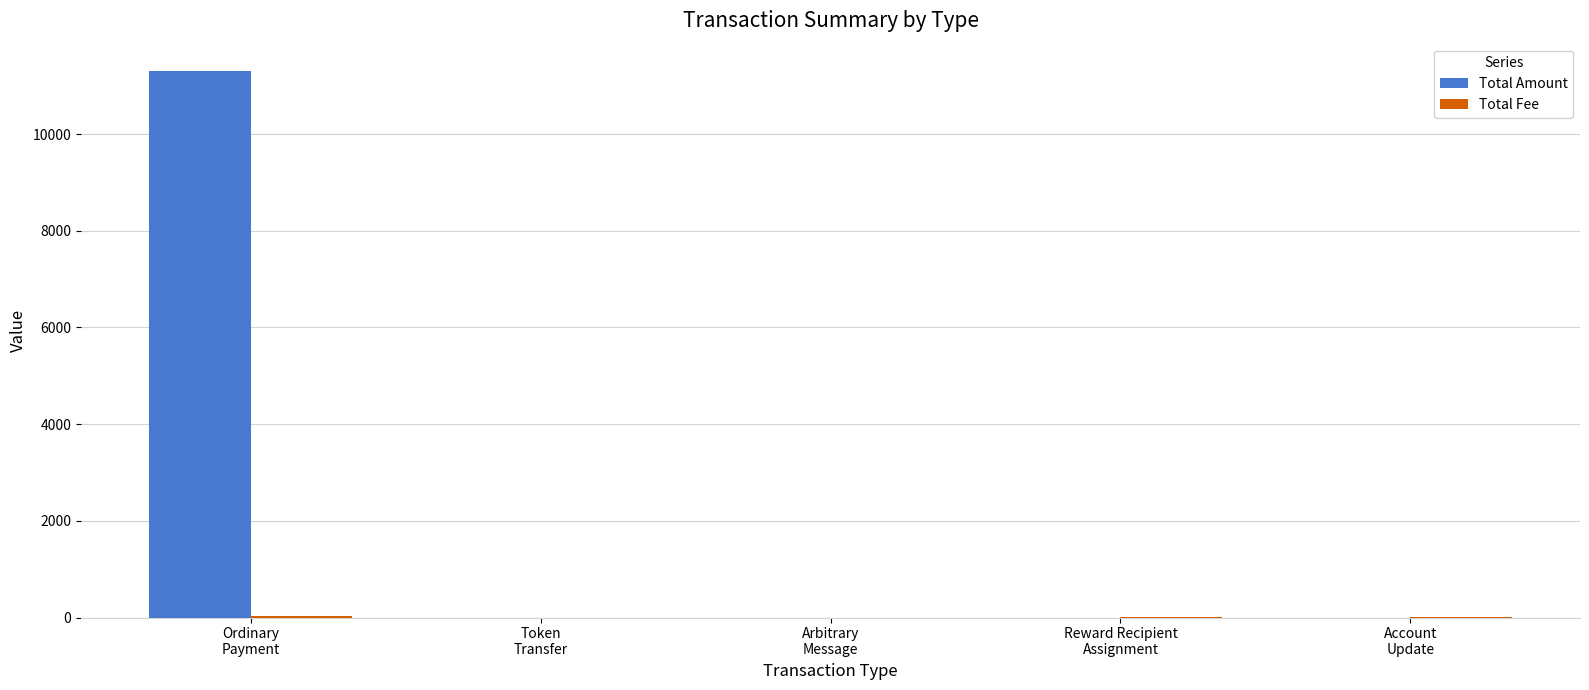

What is the spread (max minus min) of values at Ordinary
Payment?

11264.3